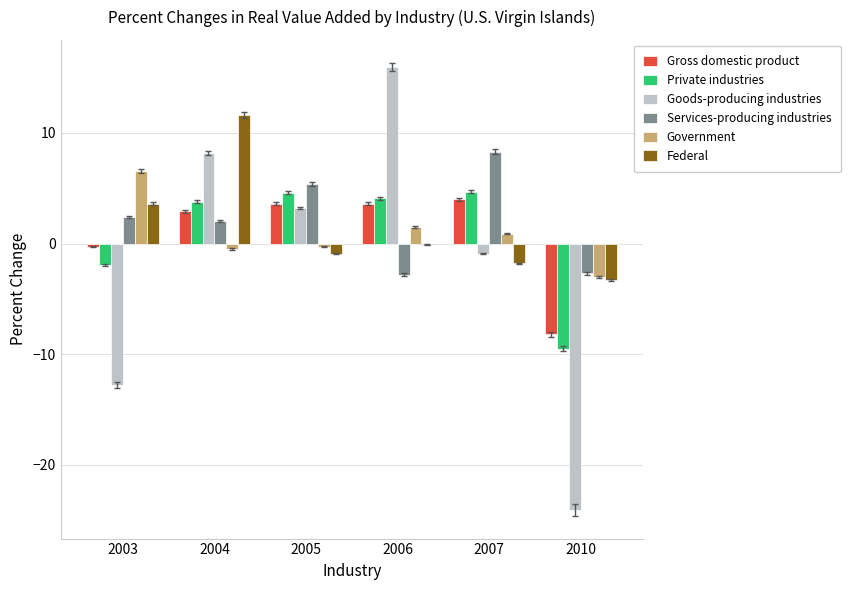

Which series has the largest total across all categories?

Services-producing industries